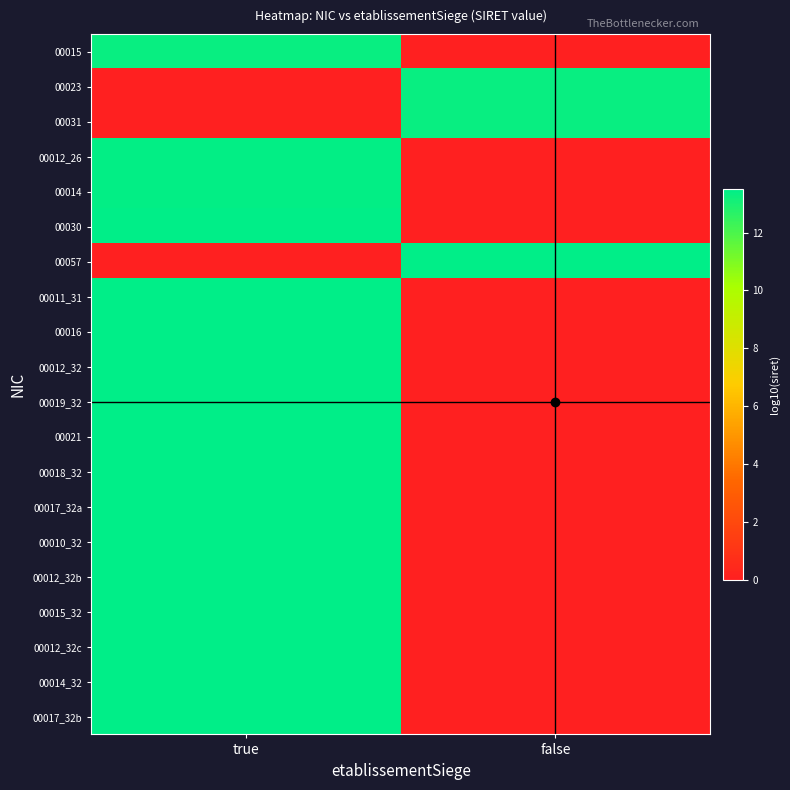

What is the spread (max minus min) of values at true?

13.5